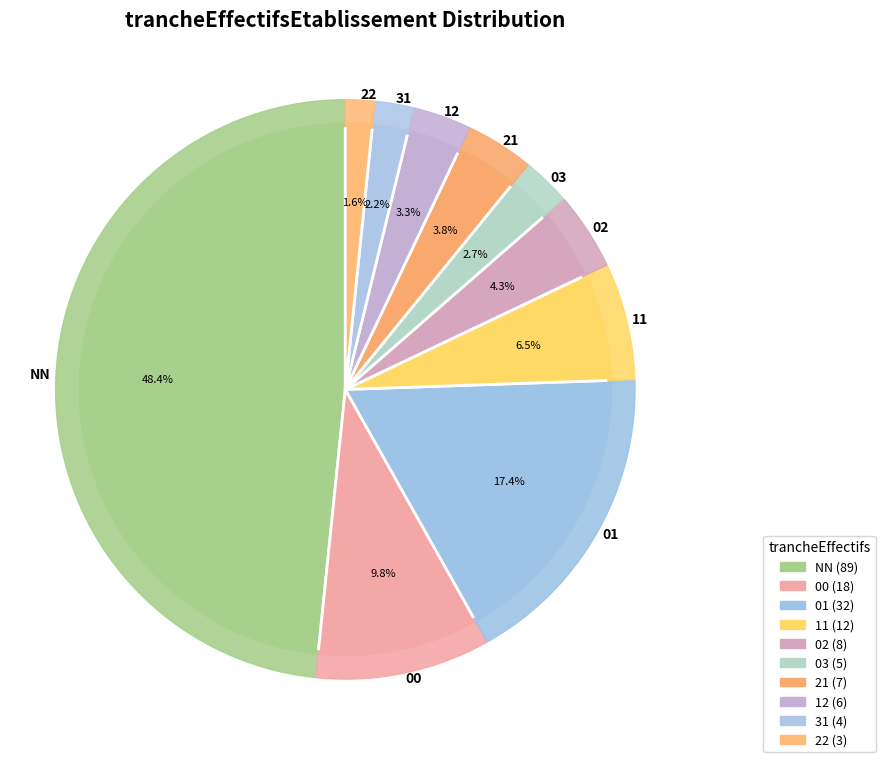

Rank the categories by value from lowest to highest.

22, 31, 03, 12, 21, 02, 11, 00, 01, NN